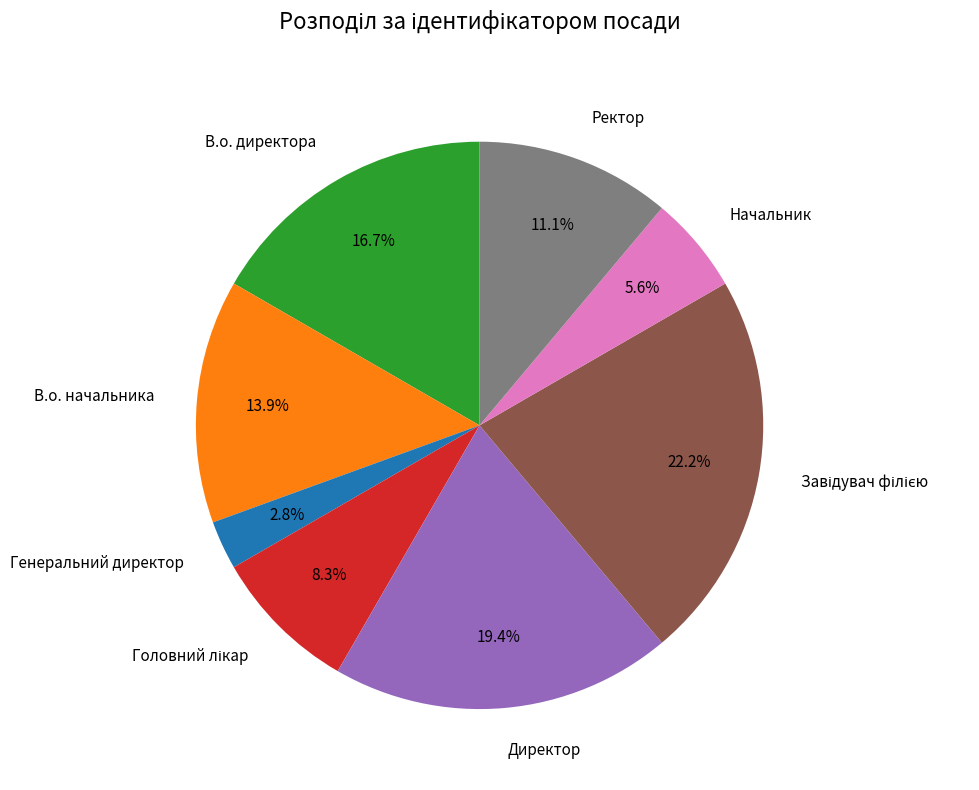

What is the ratio of the value at В.о. директора to the value at Ректор?

1.5